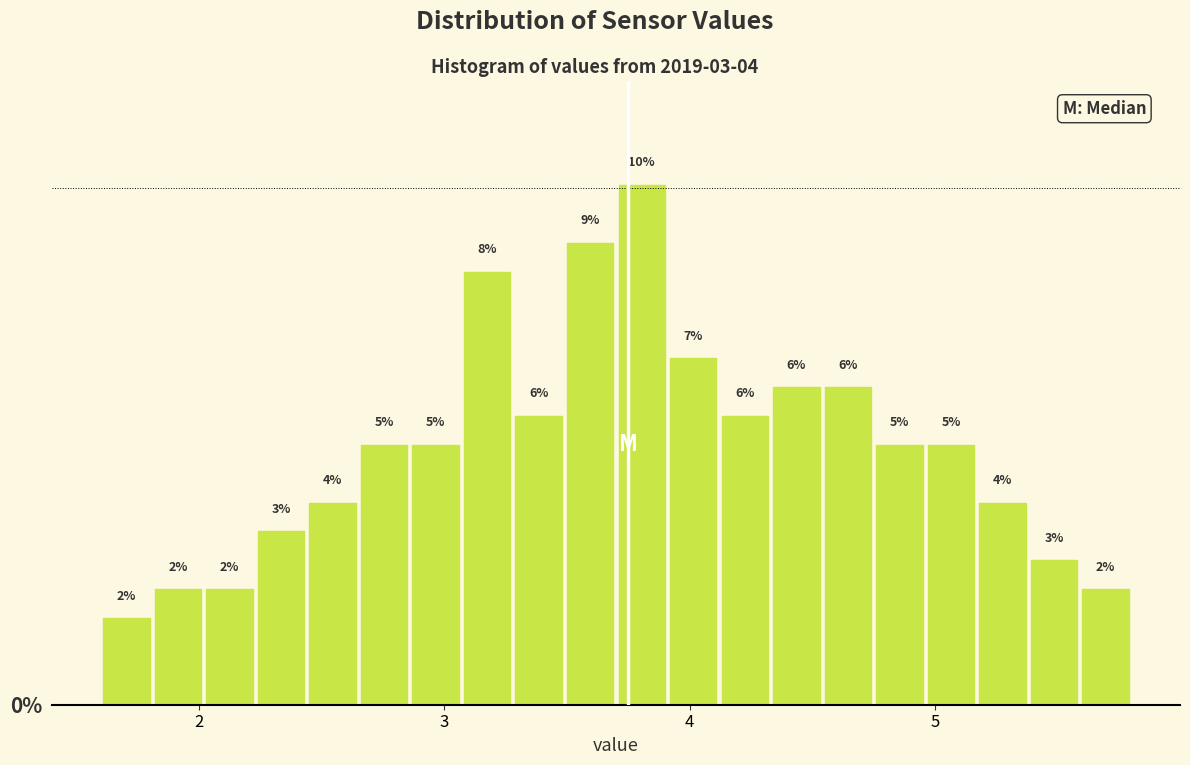

Read against the x-axis, roughly where is the centre of the tallest bar?

3.8